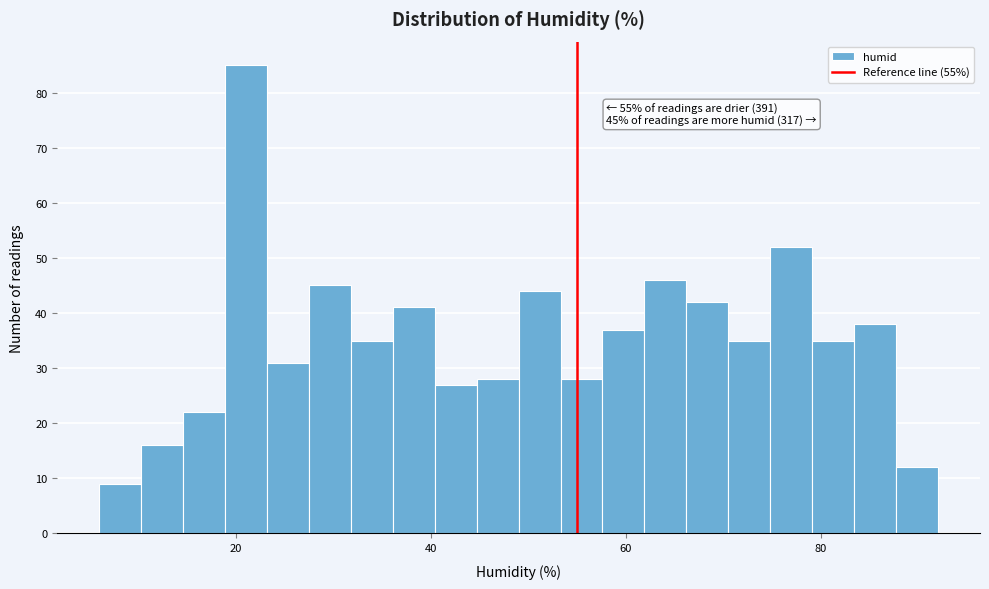

Around what value on the x-axis is the tallest bar? Give the approximate position of its centre, as read against the axis.

22